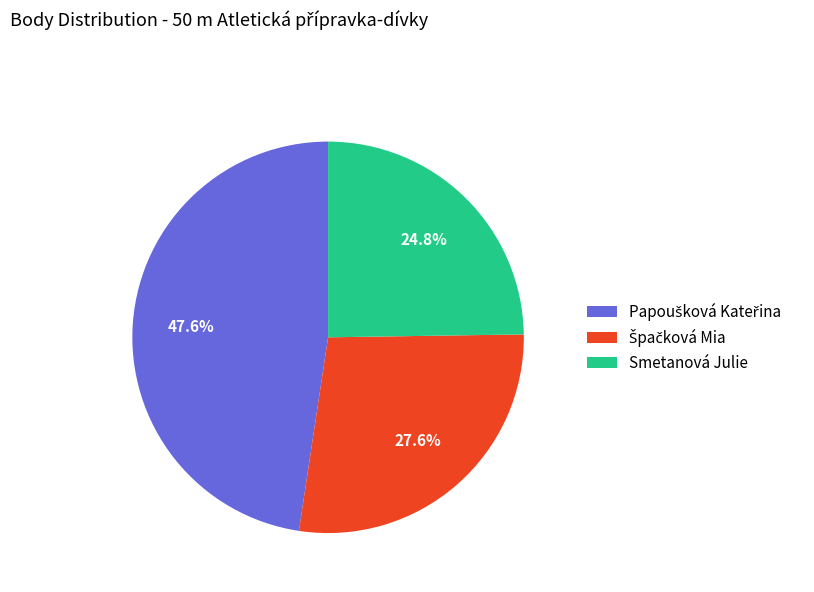

Is there a majority slice in this chart?

No